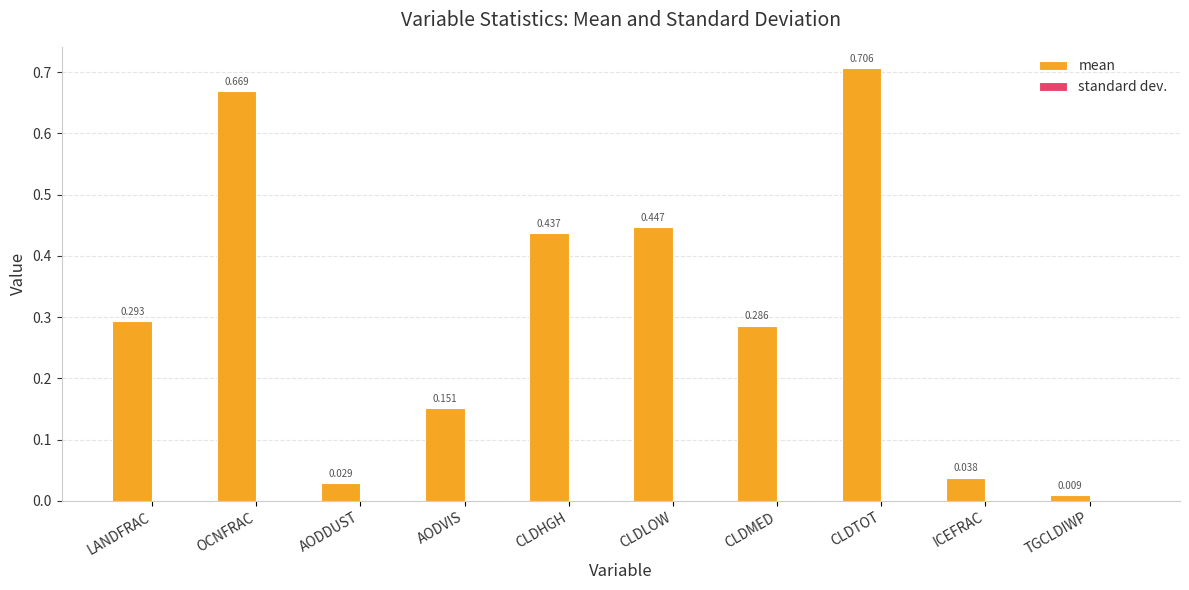

Which series changed the most between AODVIS and CLDLOW?

mean